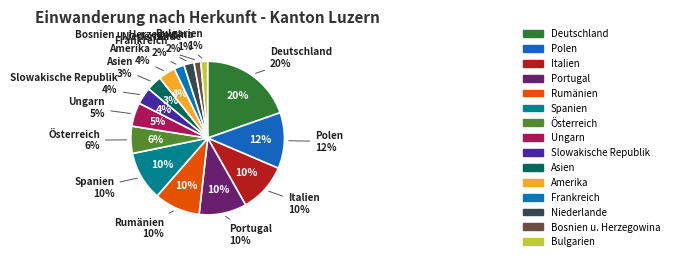

Which category has the smallest portion of the pie?

Bosnien u. Herzegowina